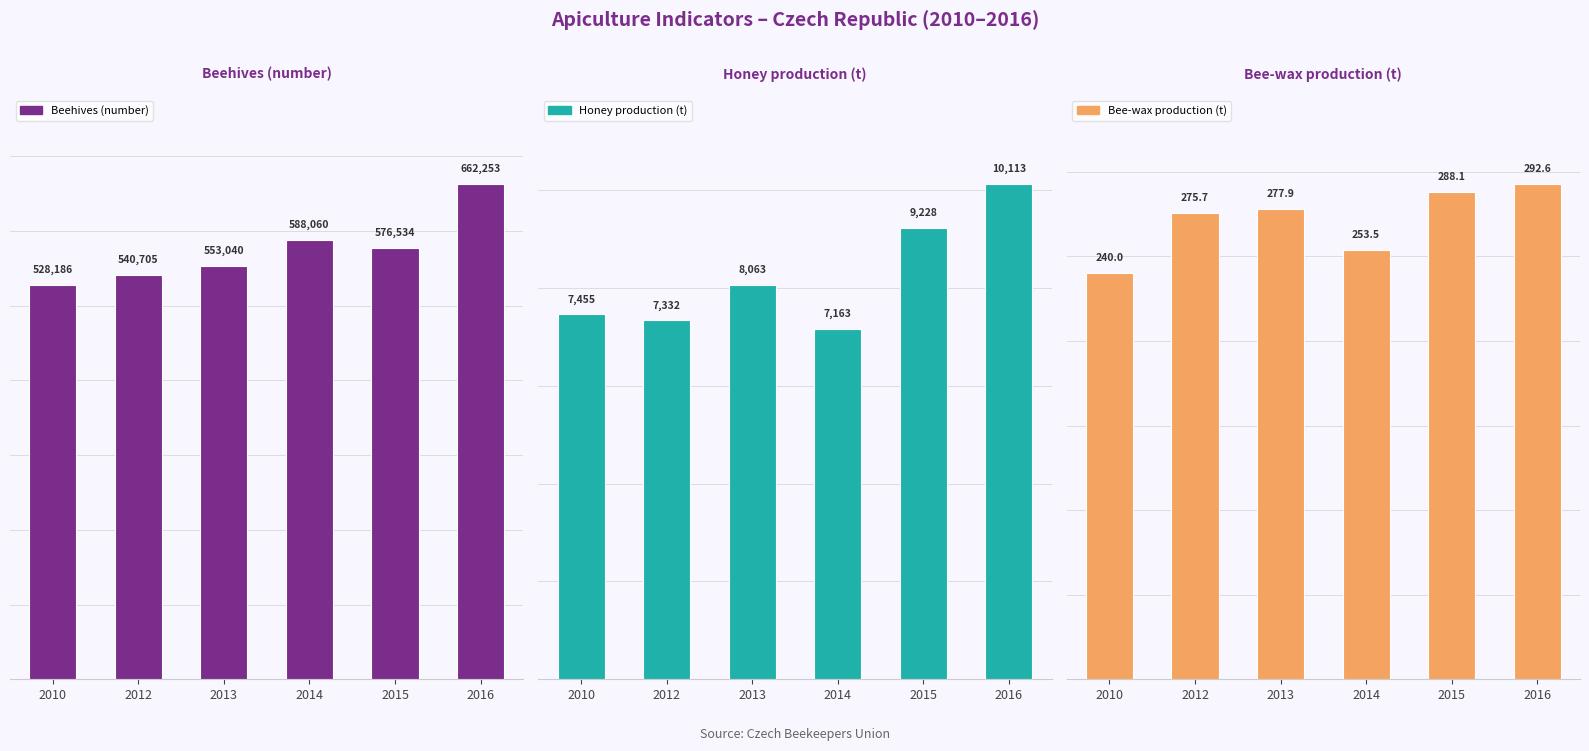

What is the maximum value for Beehives (number)?

662253.0